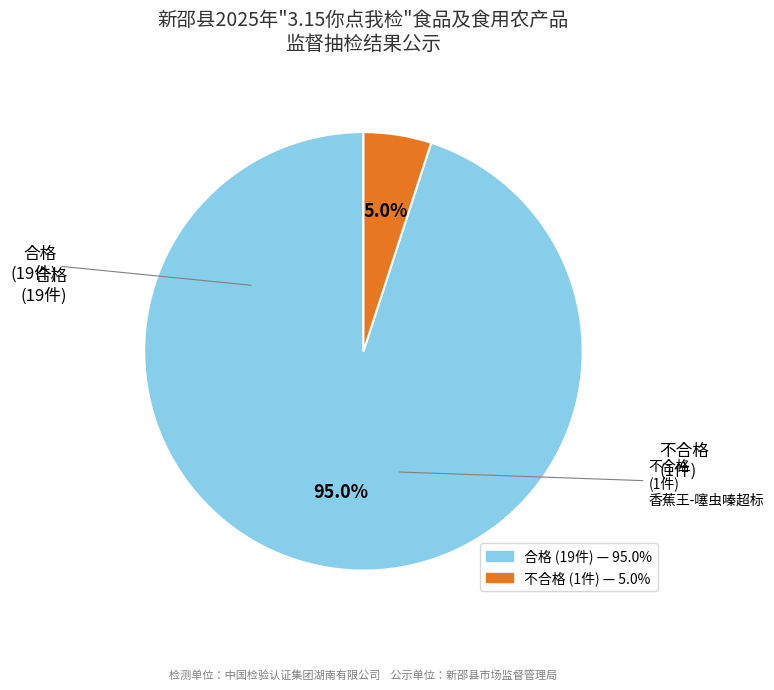

Which slice is the smallest?

不合格